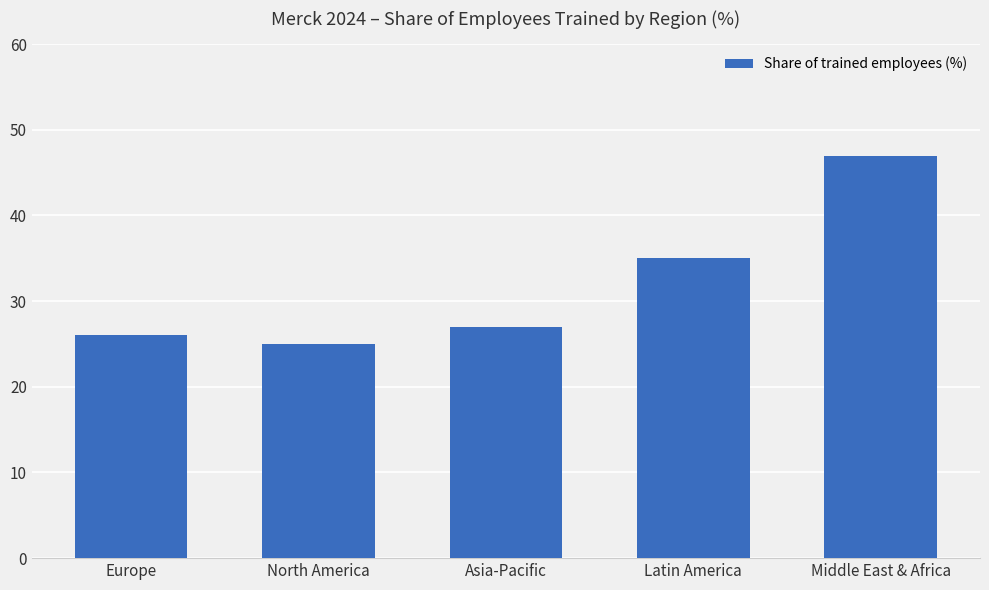

Where is the data nearest to the value 36?

Latin America